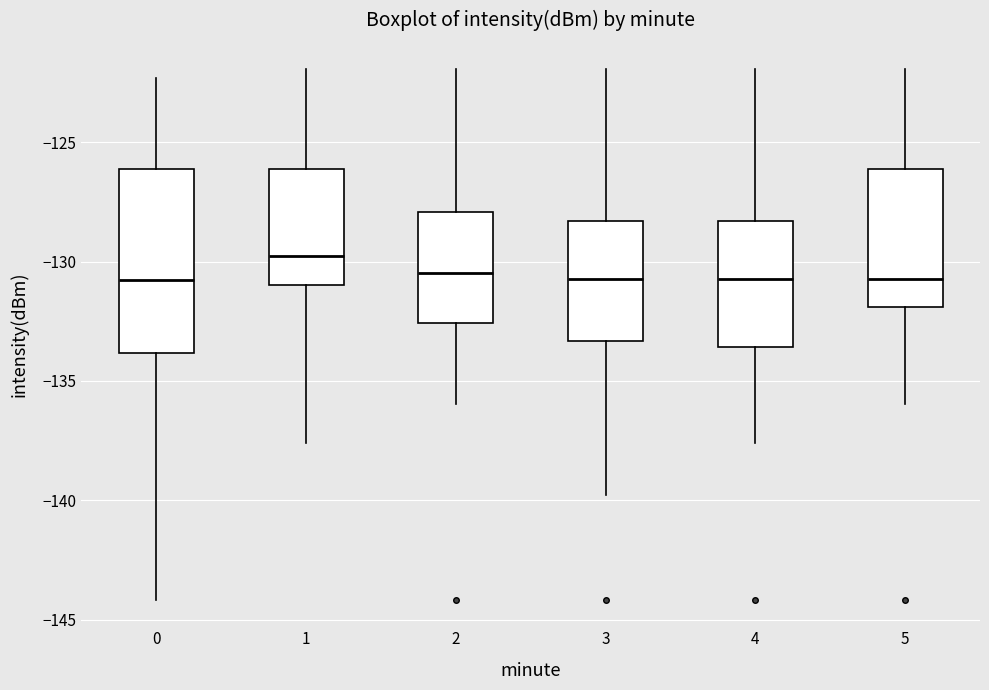

Reading left to right, read every box against the y-axis: the position of its median line, the range the box covers, and the ends of its whiskers. The values are not printed on the chart, so give them approximately, as read against the axis.

0: median -131.0, box -134.0 to -126.0, whiskers -144.0 to -122.5
1: median -130.0, box -131.0 to -126.0, whiskers -137.5 to -122.0
2: median -130.5, box -132.5 to -128.0, whiskers -136.0 to -122.0
3: median -130.5, box -133.5 to -128.5, whiskers -140.0 to -122.0
4: median -130.5, box -133.5 to -128.5, whiskers -137.5 to -122.0
5: median -130.5, box -132.0 to -126.0, whiskers -136.0 to -122.0